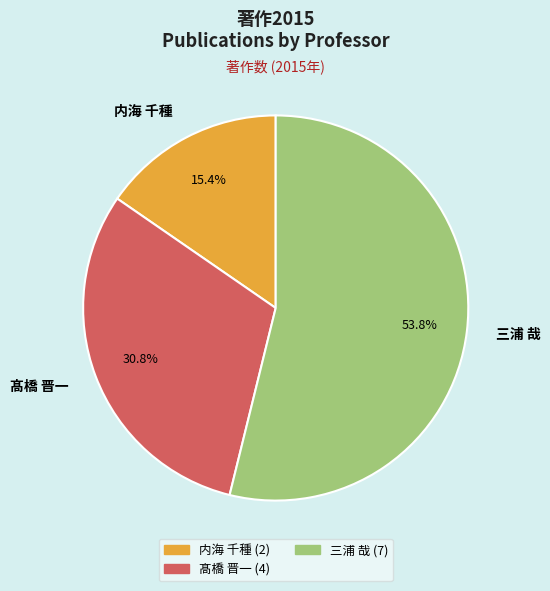

Rank the categories by value from highest to lowest.

三浦 哉, 髙橋 晋一, 内海 千種